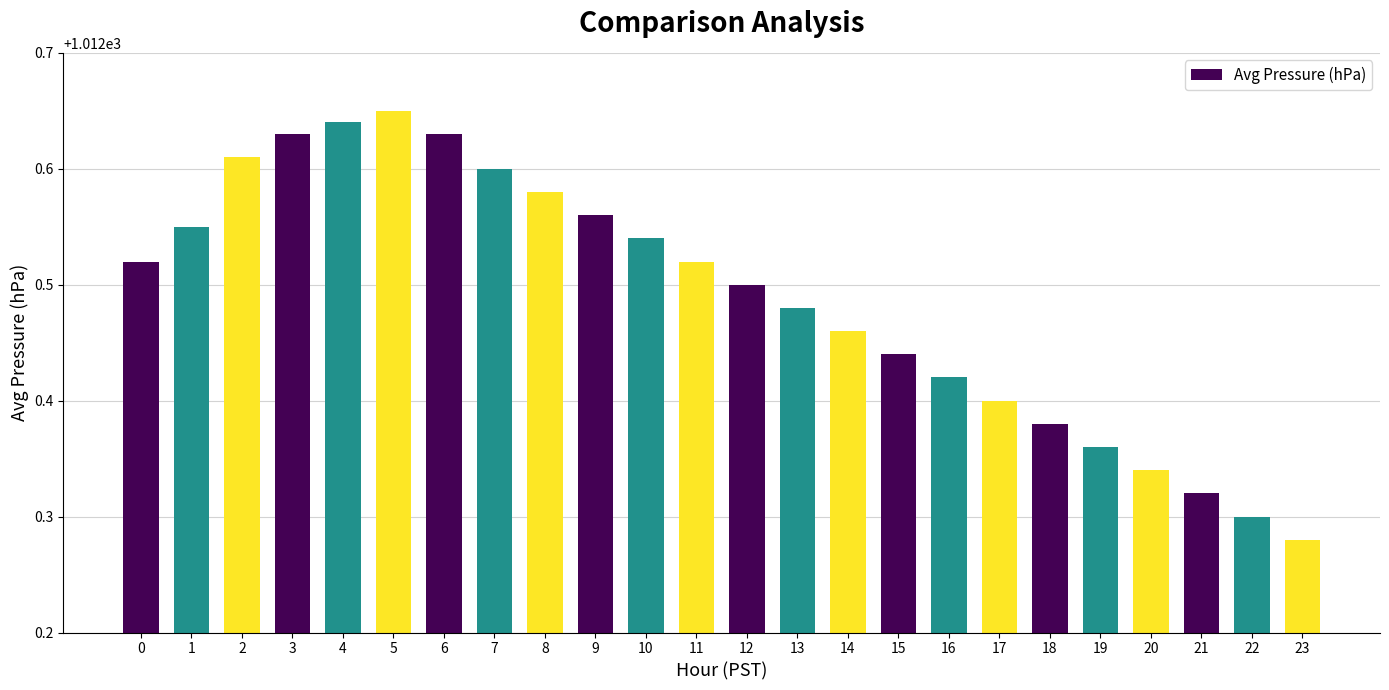

At which category does the chart reach its minimum across all series?

23